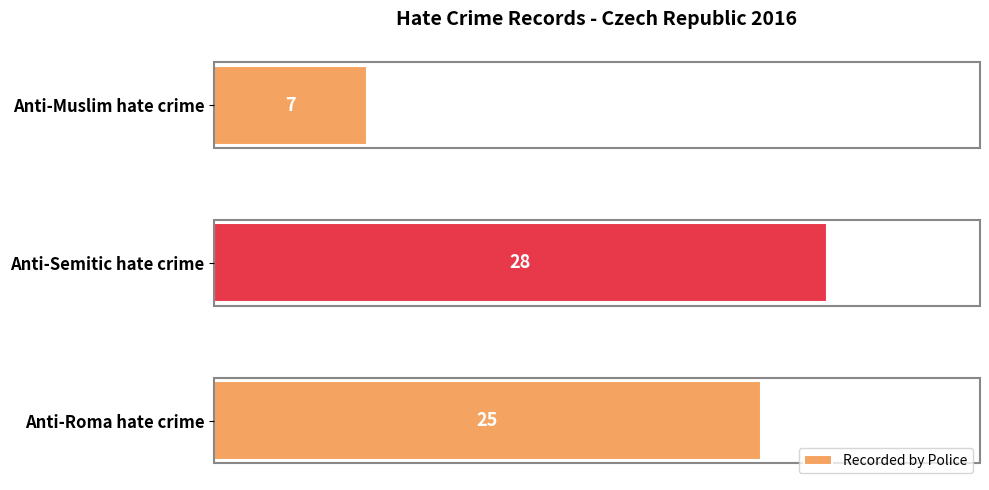

Is it true that the value at Anti-Muslim hate crime is 7?

True